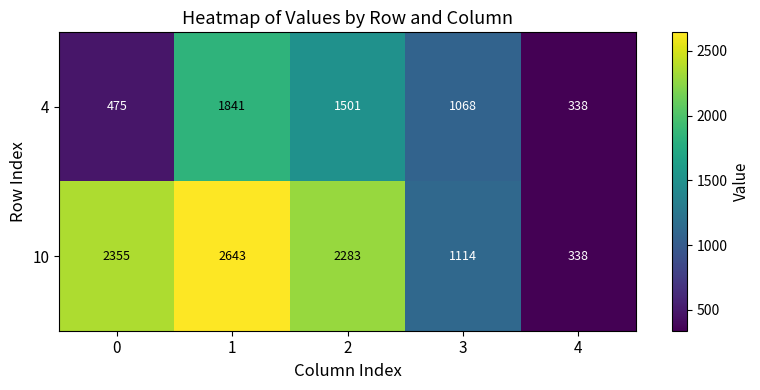

Between 0 and 3, which series saw the biggest shift?

10